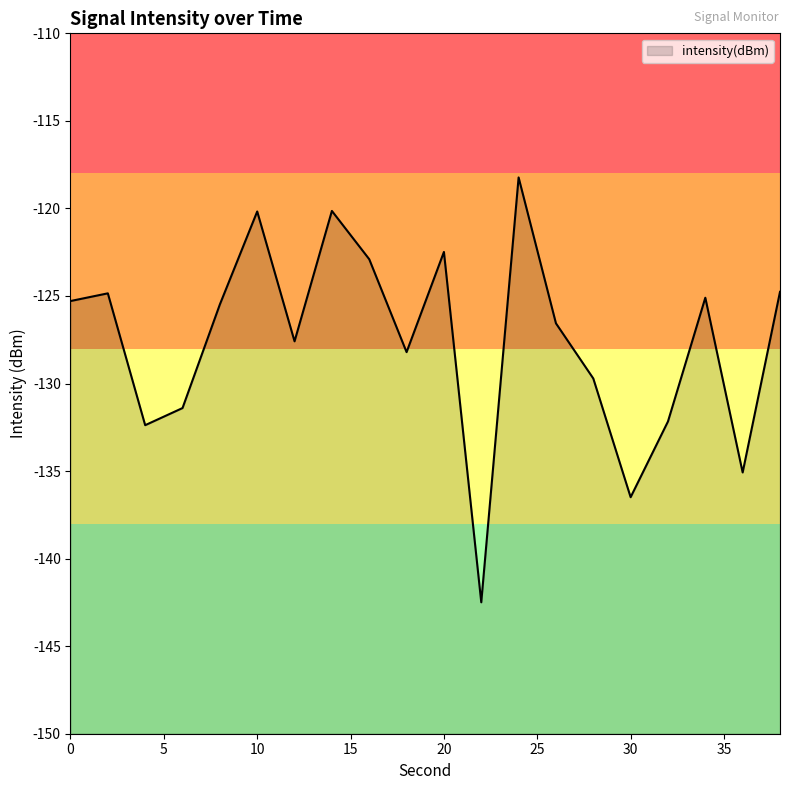

What is the smallest value displayed?

-142.5